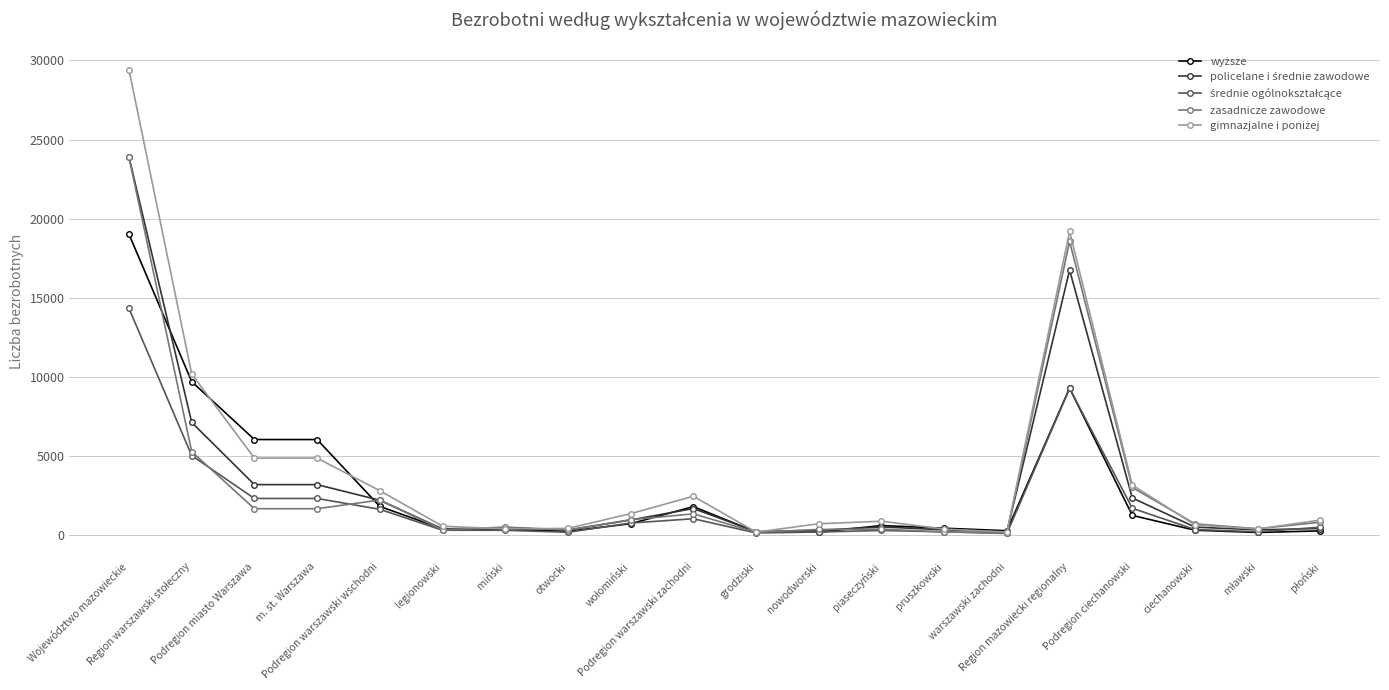

At which label does policelane i średnie zawodowe reach its peak?

Województwo mazowieckie